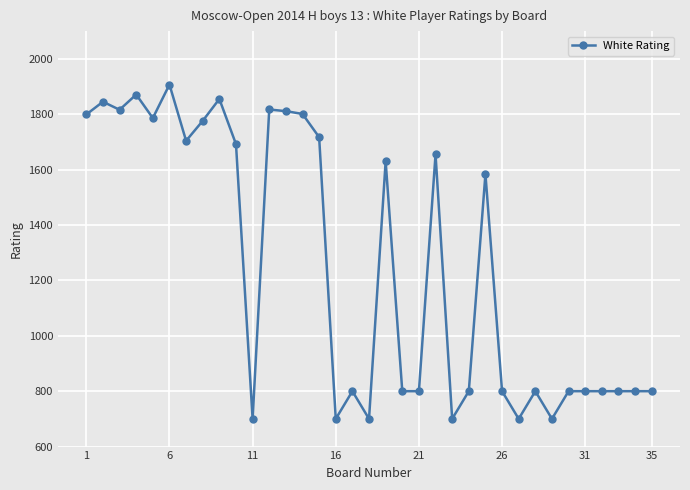

Does the chart have visible grid lines?

Yes